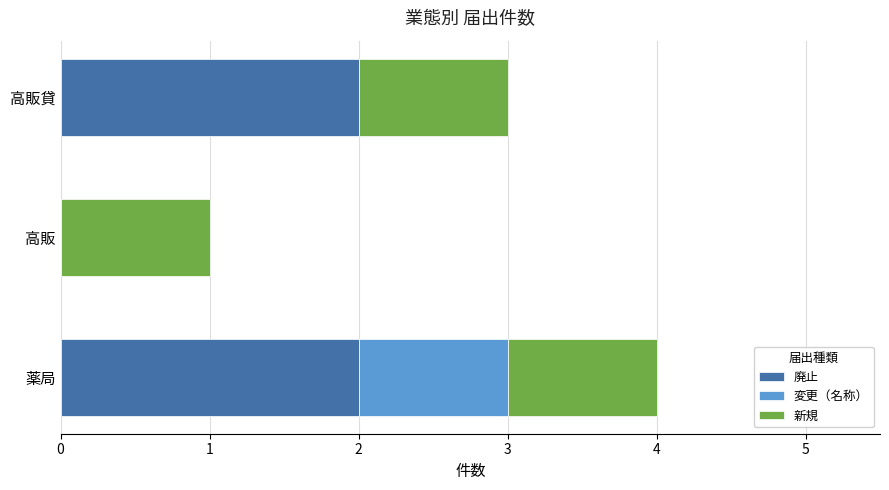

At which category is the sum across all series the highest?

薬局